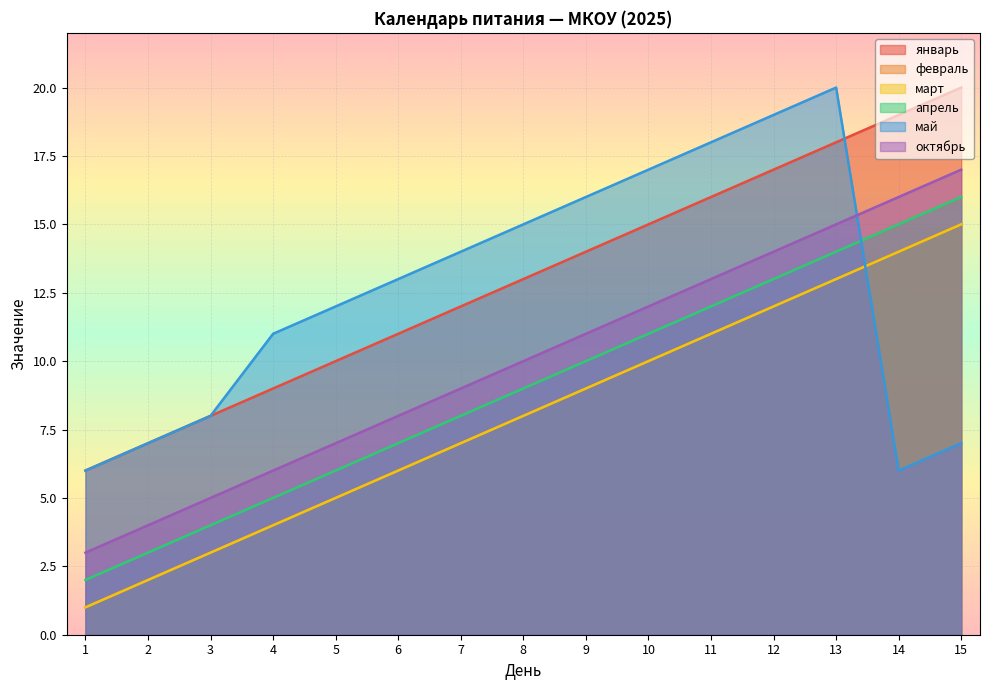

True or false: январь and февраль cross at least once.

False